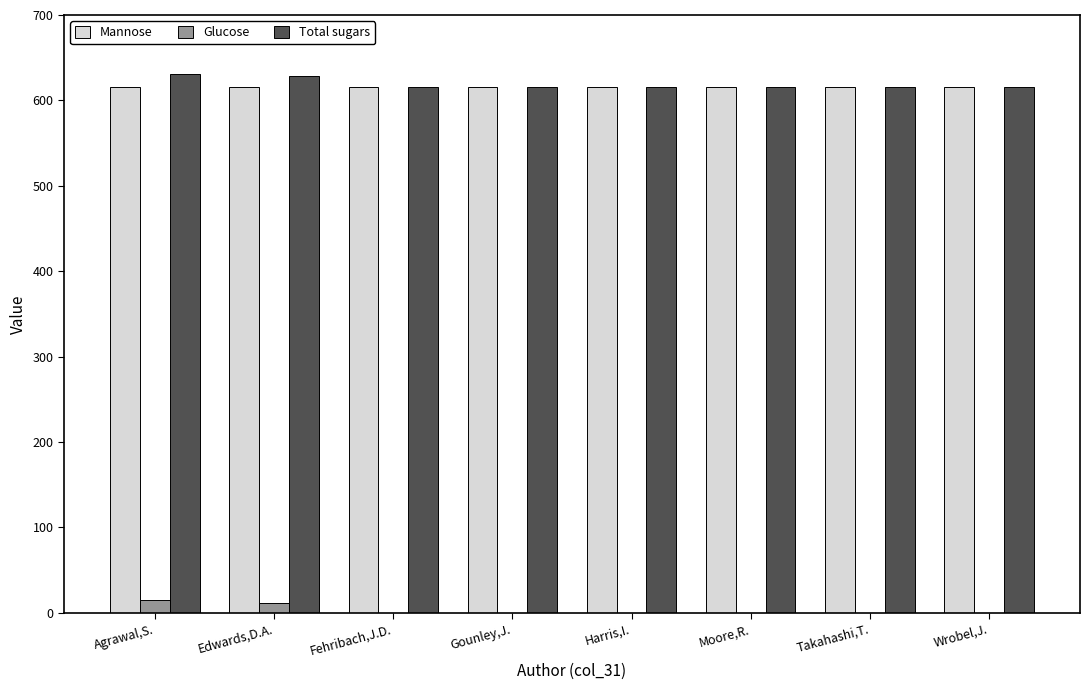

Reading right to left, transcribe all the data shown in this chart.

Mannose: 616	616	616	616	616	616	616	616
Glucose: 0	0	0	0	0	0	12	15
Total sugars: 616	616	616	616	616	616	628	631